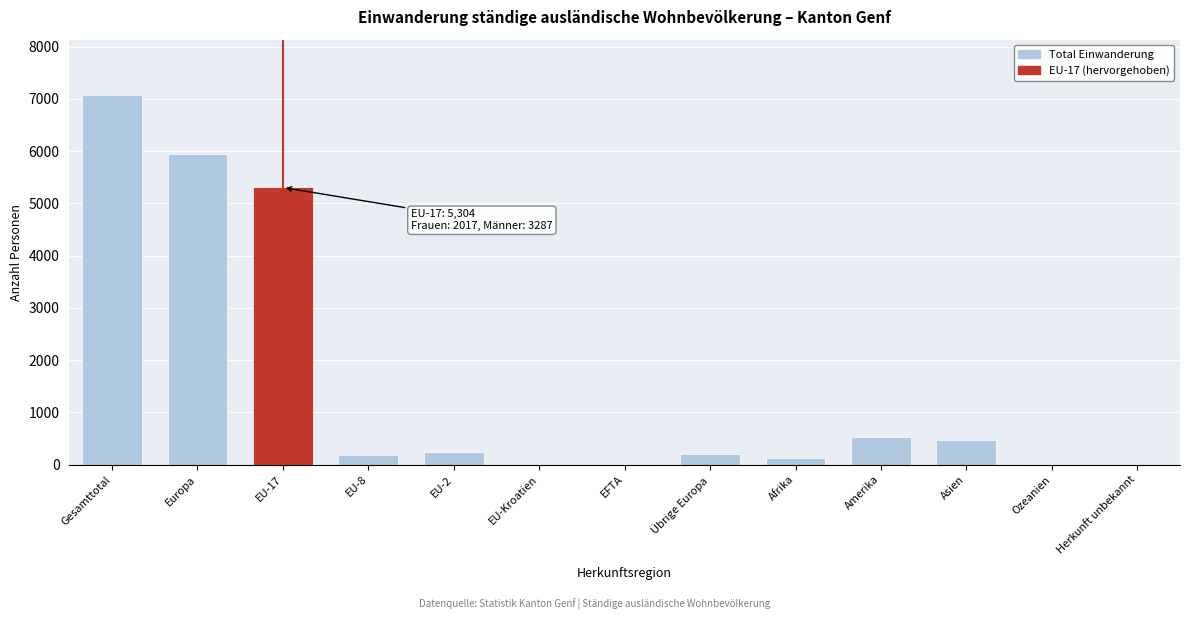

What is the greatest value displayed?

7072